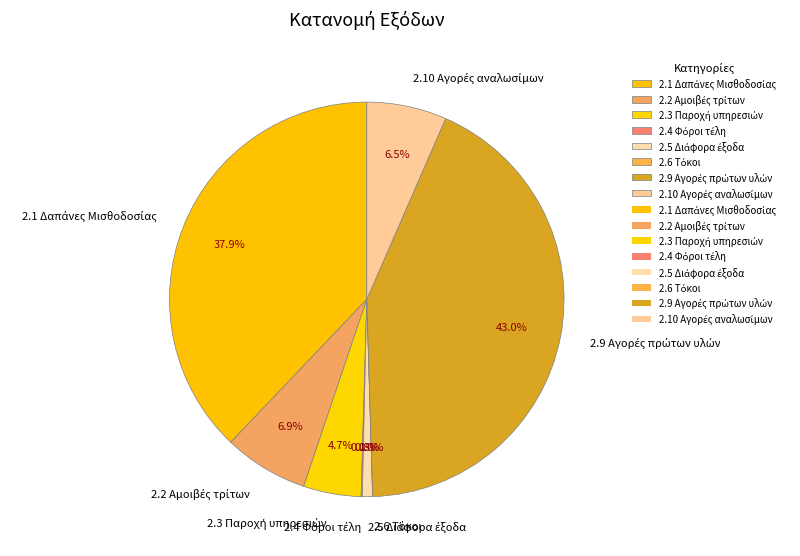

How many segments does this pie chart have?

8